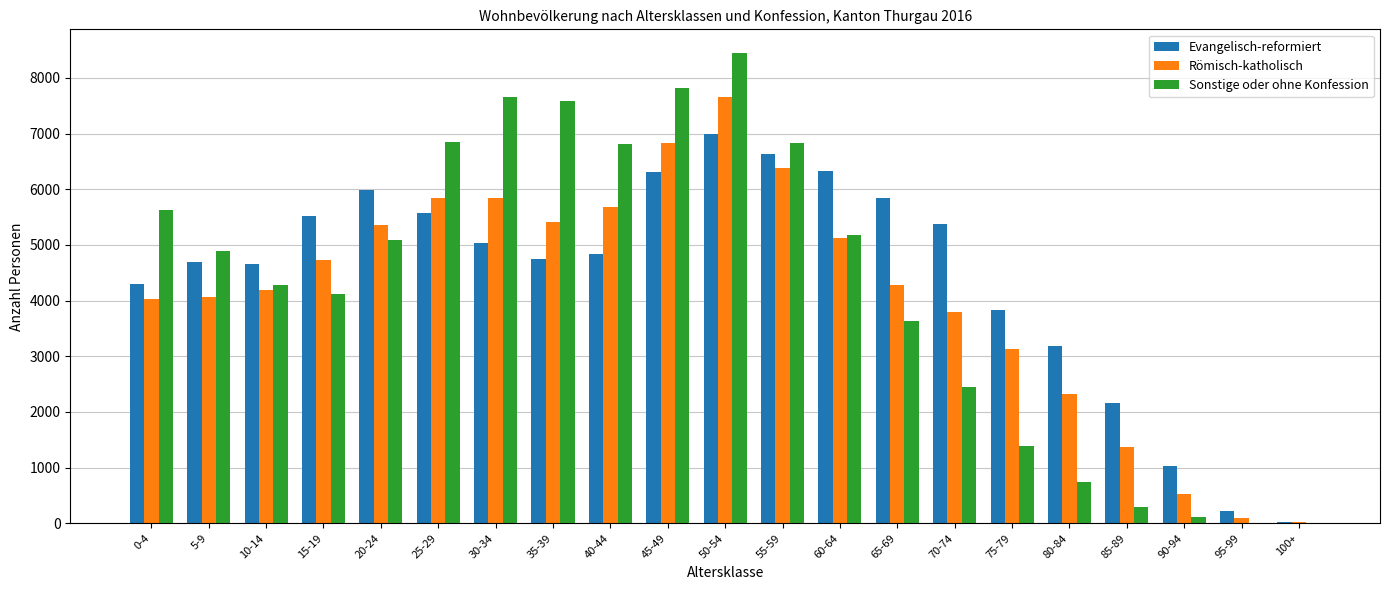

What are all the series names shown in the legend?

Evangelisch-reformiert, Römisch-katholisch, Sonstige oder ohne Konfession